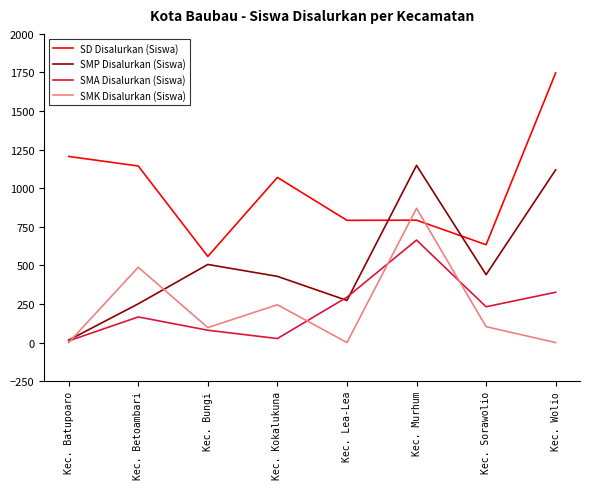

List the series in order of their peak value, lowest first.

SMA Disalurkan (Siswa), SMK Disalurkan (Siswa), SMP Disalurkan (Siswa), SD Disalurkan (Siswa)